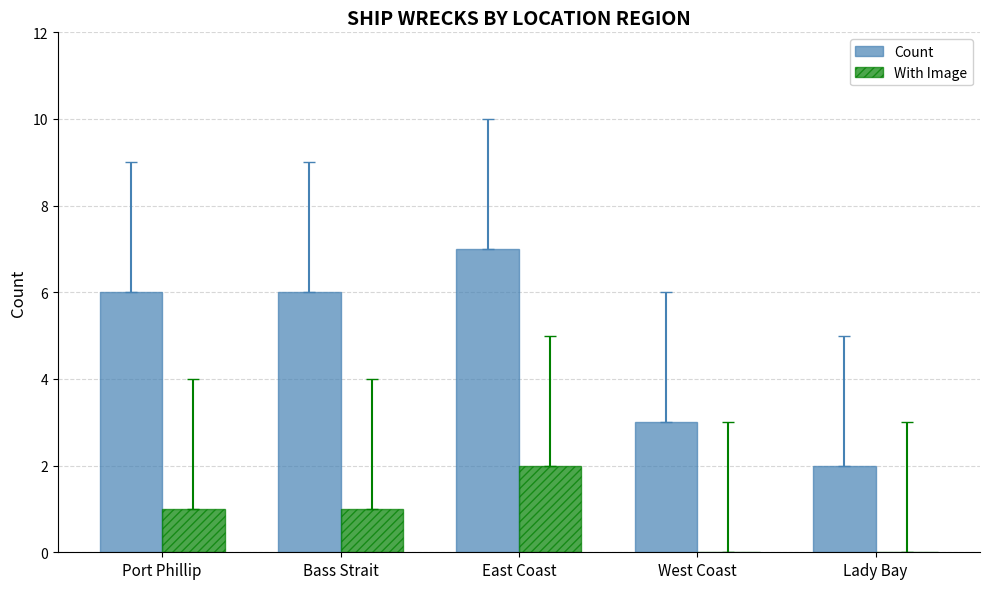

Reading left to right, list all the values displayed in this chart.

Count: Port Phillip=6	Bass Strait=6	East Coast=7	West Coast=3	Lady Bay=2
With Image: Port Phillip=1	Bass Strait=1	East Coast=2	West Coast=0	Lady Bay=0